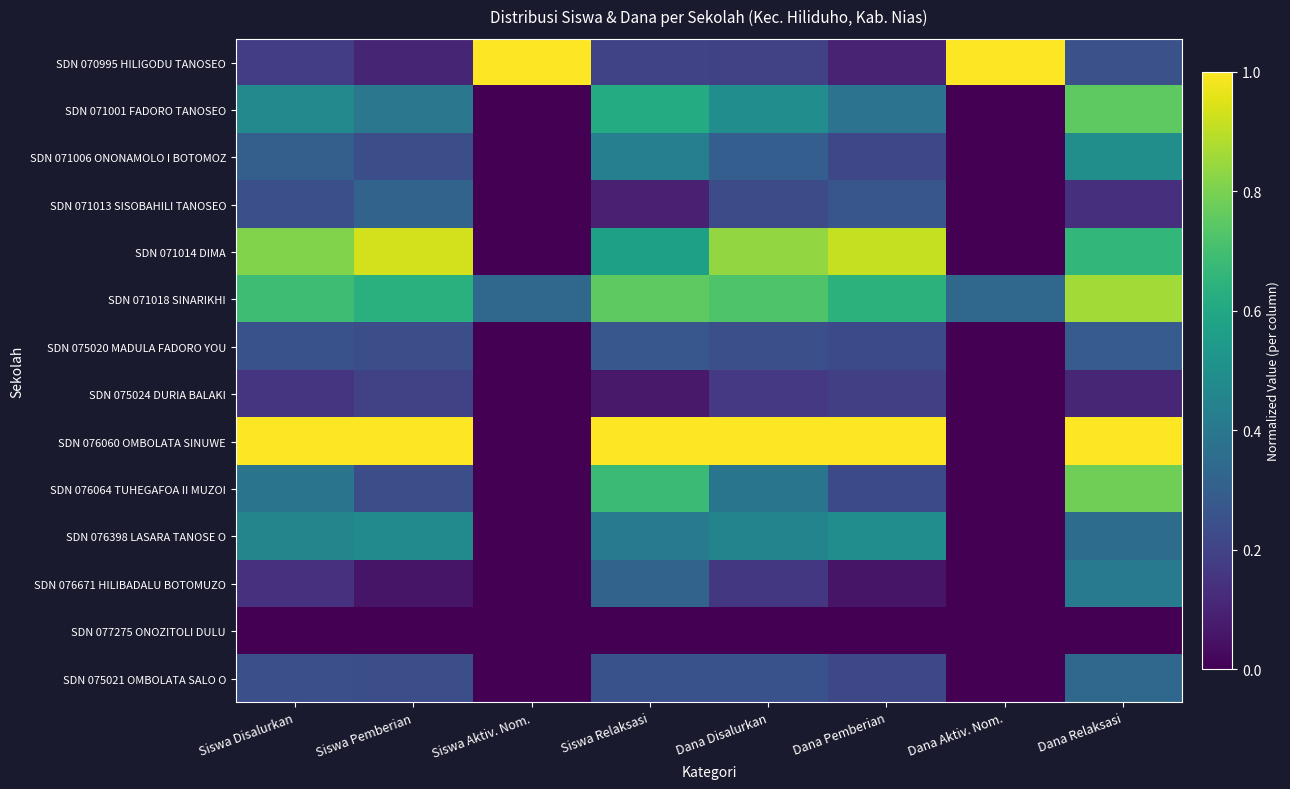

Reading left to right, transcribe all the data shown in this chart.

SDN 070995 HILIGODU TANOSEO: Siswa Disalurkan=0.2	Siswa Pemberian=0.1	Siswa Aktiv. Nom.=1.0	Siswa Relaksasi=0.2	Dana Disalurkan=0.2	Dana Pemberian=0.1	Dana Aktiv. Nom.=1.0	Dana Relaksasi=0.2
SDN 071001 FADORO TANOSEO: Siswa Disalurkan=0.5	Siswa Pemberian=0.4	Siswa Aktiv. Nom.=0.0	Siswa Relaksasi=0.6	Dana Disalurkan=0.5	Dana Pemberian=0.4	Dana Aktiv. Nom.=0.0	Dana Relaksasi=0.8
SDN 071006 ONONAMOLO I BOTOMOZ: Siswa Disalurkan=0.3	Siswa Pemberian=0.2	Siswa Aktiv. Nom.=0.0	Siswa Relaksasi=0.4	Dana Disalurkan=0.3	Dana Pemberian=0.2	Dana Aktiv. Nom.=0.0	Dana Relaksasi=0.5
SDN 071013 SISOBAHILI TANOSEO: Siswa Disalurkan=0.2	Siswa Pemberian=0.3	Siswa Aktiv. Nom.=0.0	Siswa Relaksasi=0.1	Dana Disalurkan=0.2	Dana Pemberian=0.3	Dana Aktiv. Nom.=0.0	Dana Relaksasi=0.1
SDN 071014 DIMA: Siswa Disalurkan=0.8	Siswa Pemberian=0.9	Siswa Aktiv. Nom.=0.0	Siswa Relaksasi=0.6	Dana Disalurkan=0.8	Dana Pemberian=0.9	Dana Aktiv. Nom.=0.0	Dana Relaksasi=0.7
SDN 071018 SINARIKHI: Siswa Disalurkan=0.7	Siswa Pemberian=0.6	Siswa Aktiv. Nom.=0.3	Siswa Relaksasi=0.8	Dana Disalurkan=0.7	Dana Pemberian=0.6	Dana Aktiv. Nom.=0.3	Dana Relaksasi=0.9
SDN 075020 MADULA FADORO YOU: Siswa Disalurkan=0.2	Siswa Pemberian=0.2	Siswa Aktiv. Nom.=0.0	Siswa Relaksasi=0.3	Dana Disalurkan=0.2	Dana Pemberian=0.2	Dana Aktiv. Nom.=0.0	Dana Relaksasi=0.3
SDN 075024 DURIA BALAKI: Siswa Disalurkan=0.2	Siswa Pemberian=0.2	Siswa Aktiv. Nom.=0.0	Siswa Relaksasi=0.1	Dana Disalurkan=0.2	Dana Pemberian=0.2	Dana Aktiv. Nom.=0.0	Dana Relaksasi=0.1
SDN 076060 OMBOLATA SINUWE: Siswa Disalurkan=1.0	Siswa Pemberian=1.0	Siswa Aktiv. Nom.=0.0	Siswa Relaksasi=1.0	Dana Disalurkan=1.0	Dana Pemberian=1.0	Dana Aktiv. Nom.=0.0	Dana Relaksasi=1.0
SDN 076064 TUHEGAFOA II MUZOI: Siswa Disalurkan=0.4	Siswa Pemberian=0.2	Siswa Aktiv. Nom.=0.0	Siswa Relaksasi=0.7	Dana Disalurkan=0.4	Dana Pemberian=0.2	Dana Aktiv. Nom.=0.0	Dana Relaksasi=0.8
SDN 076398 LASARA TANOSE O: Siswa Disalurkan=0.5	Siswa Pemberian=0.5	Siswa Aktiv. Nom.=0.0	Siswa Relaksasi=0.4	Dana Disalurkan=0.5	Dana Pemberian=0.5	Dana Aktiv. Nom.=0.0	Dana Relaksasi=0.4
SDN 076671 HILIBADALU BOTOMUZO: Siswa Disalurkan=0.1	Siswa Pemberian=0.1	Siswa Aktiv. Nom.=0.0	Siswa Relaksasi=0.3	Dana Disalurkan=0.2	Dana Pemberian=0.1	Dana Aktiv. Nom.=0.0	Dana Relaksasi=0.4
SDN 077275 ONOZITOLI DULU: Siswa Disalurkan=0.0	Siswa Pemberian=0.0	Siswa Aktiv. Nom.=0.0	Siswa Relaksasi=0.0	Dana Disalurkan=0.0	Dana Pemberian=0.0	Dana Aktiv. Nom.=0.0	Dana Relaksasi=0.0
SDN 075021 OMBOLATA SALO O: Siswa Disalurkan=0.2	Siswa Pemberian=0.2	Siswa Aktiv. Nom.=0.0	Siswa Relaksasi=0.2	Dana Disalurkan=0.3	Dana Pemberian=0.2	Dana Aktiv. Nom.=0.0	Dana Relaksasi=0.3